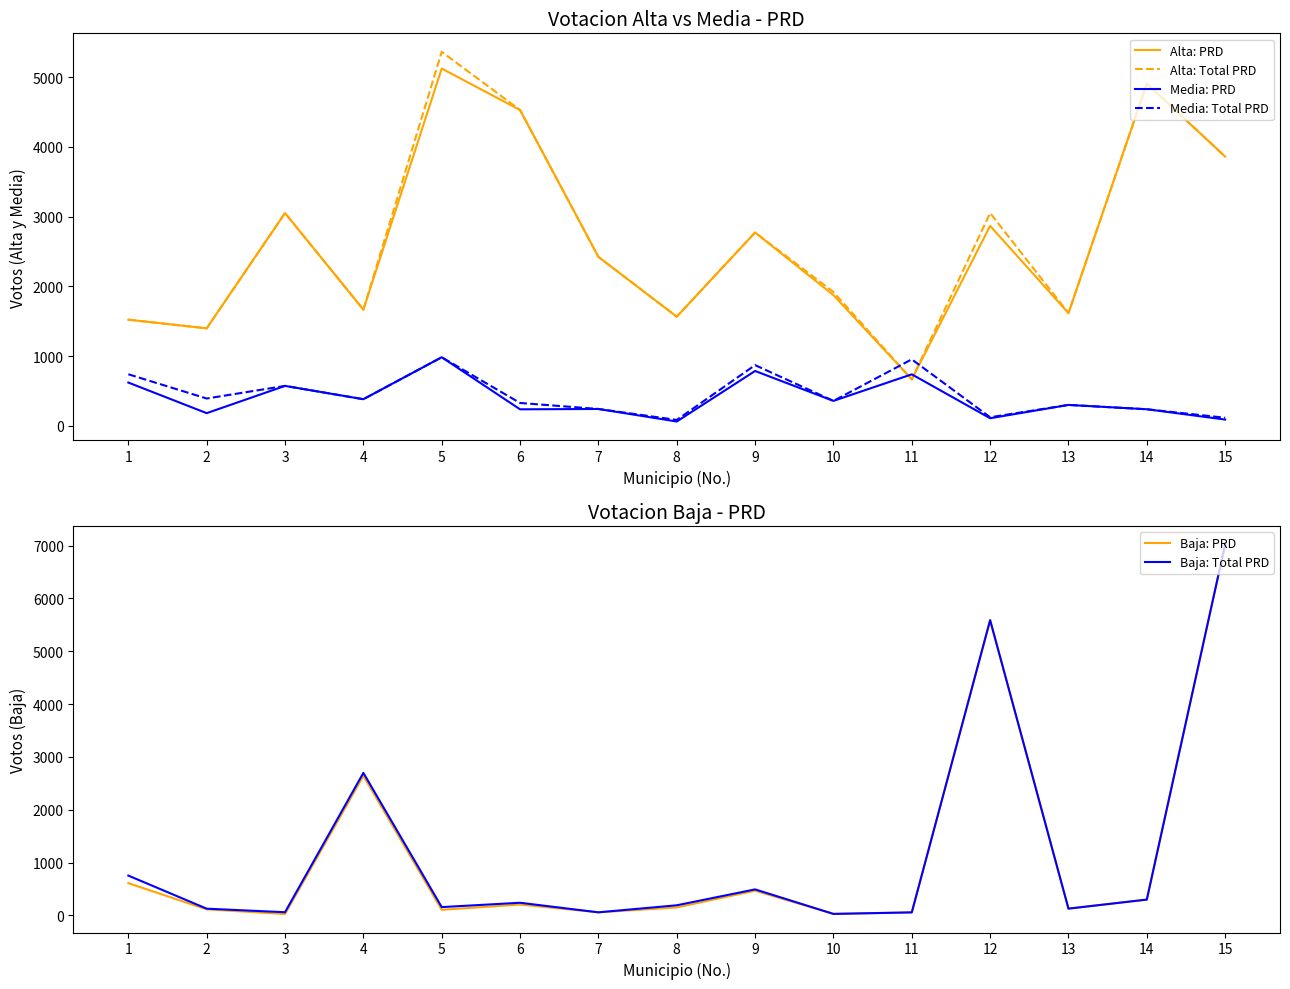

What is the difference between the Media: PRD values at 7 and 12?

133